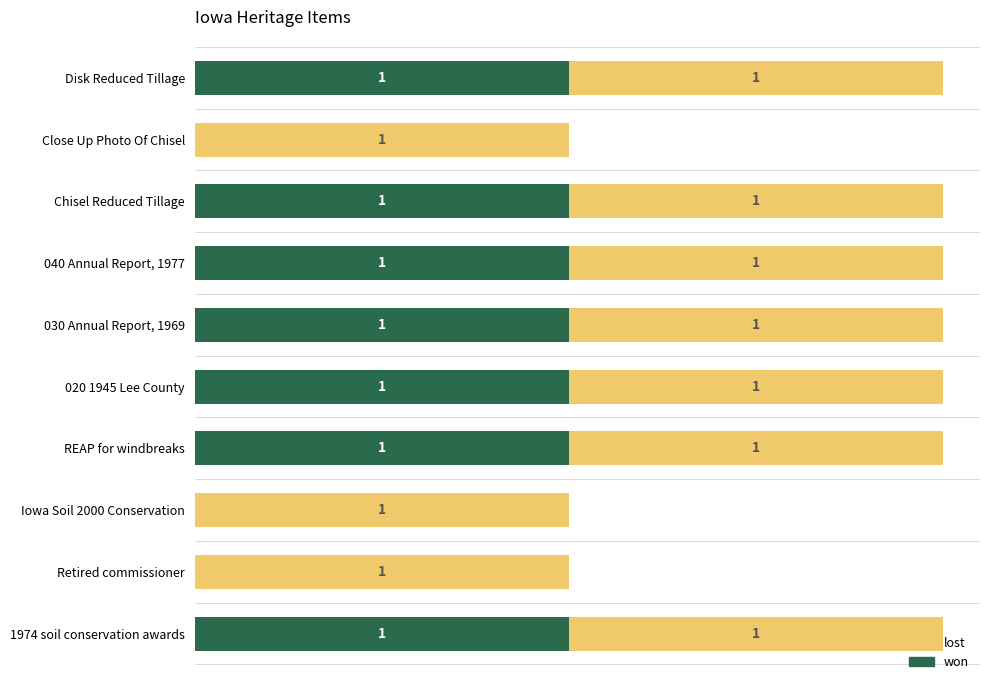

What are all the series names shown in the legend?

lost, won